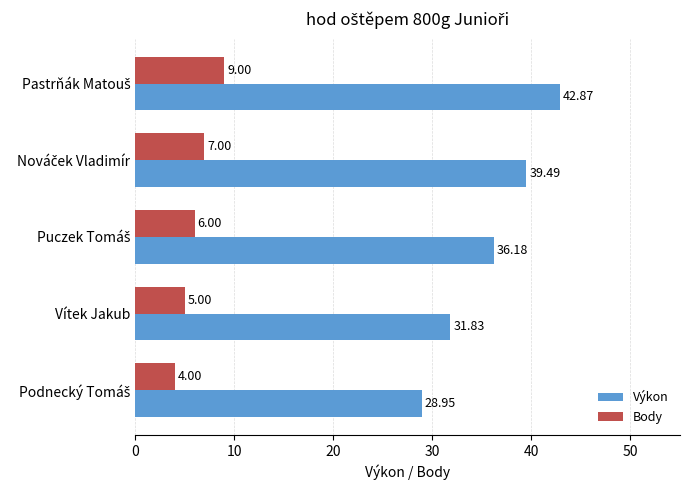

What is the difference between the second highest and minimum values in the Výkon series?

10.5